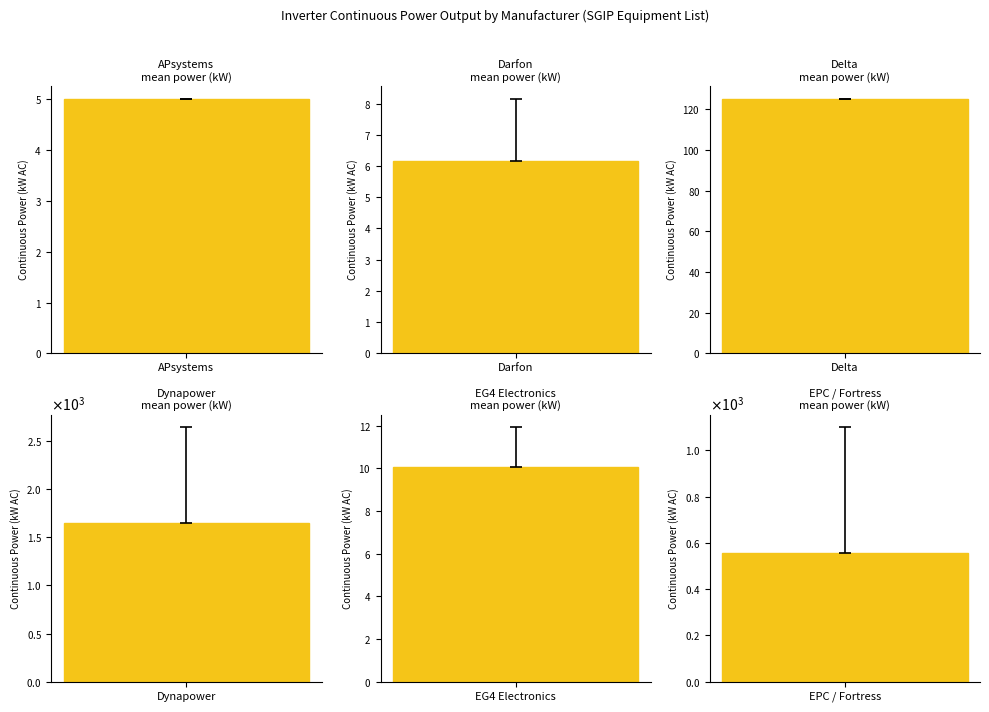

True or false: Avg CEC Efficiency has a value of 1.6 at Darfon H7.

False